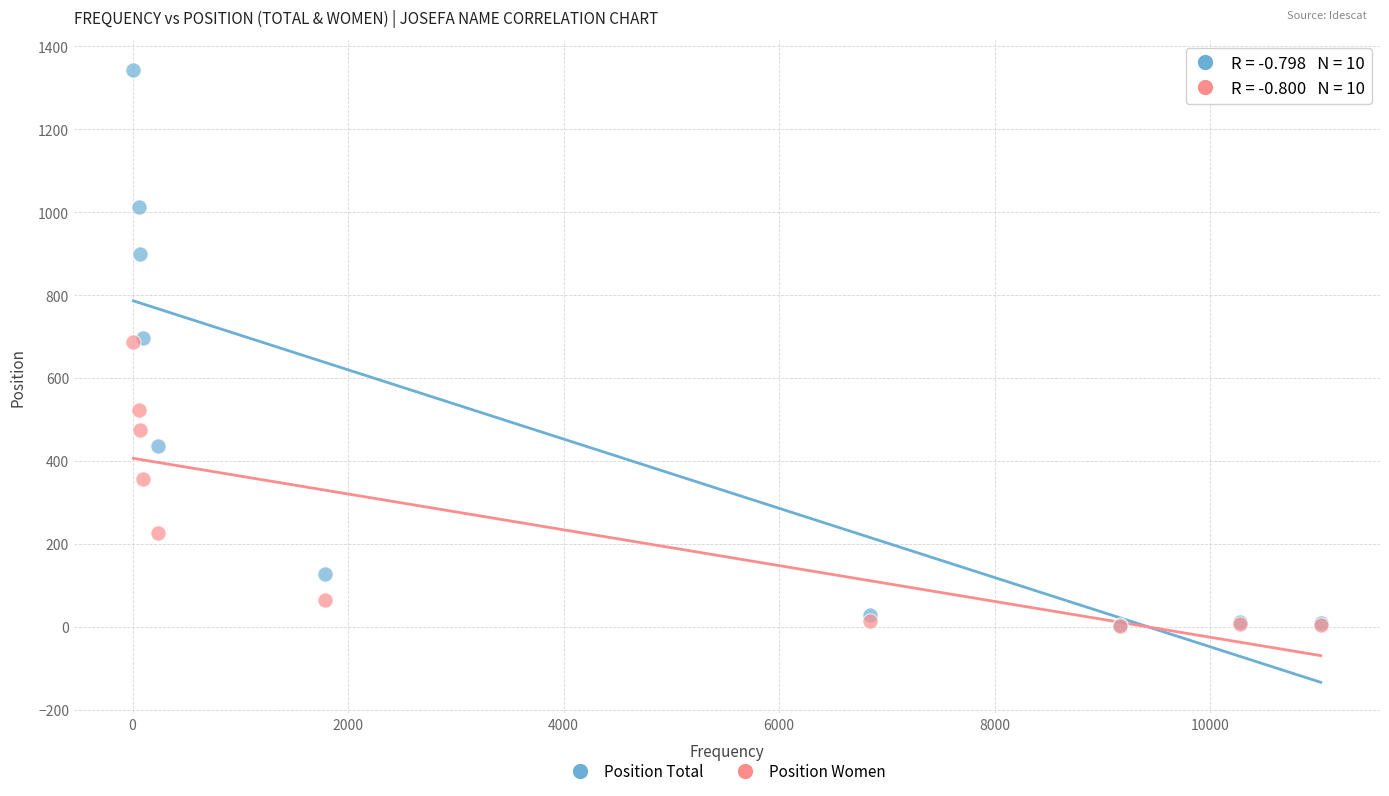

What are all the series names shown in the legend?

Position Total, Position Women